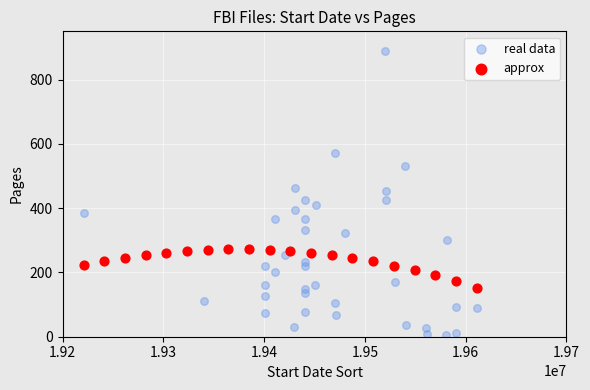

Which series has the largest Y range (max minus min)?

real data